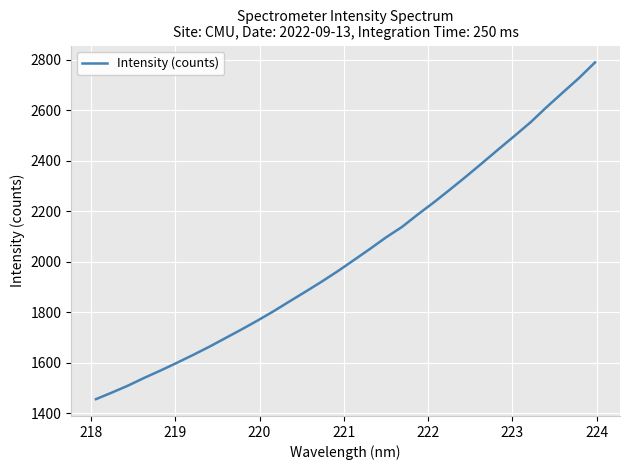

What is the difference between the maximum and minimum values?

1334.4